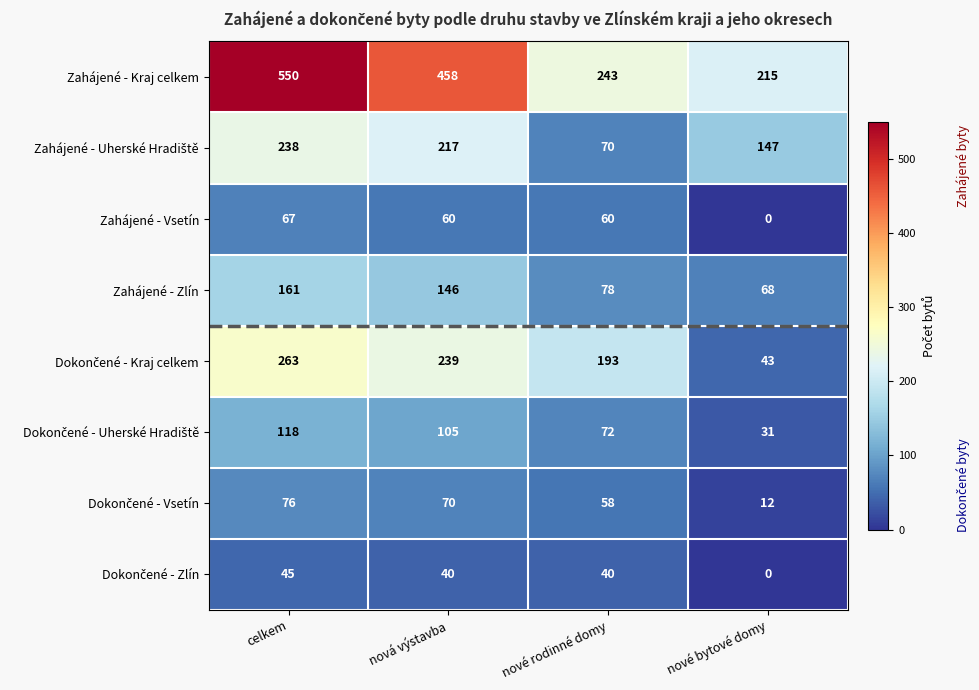

What is the difference between the second highest and second lowest values in the Zahájené - Zlín series?

68